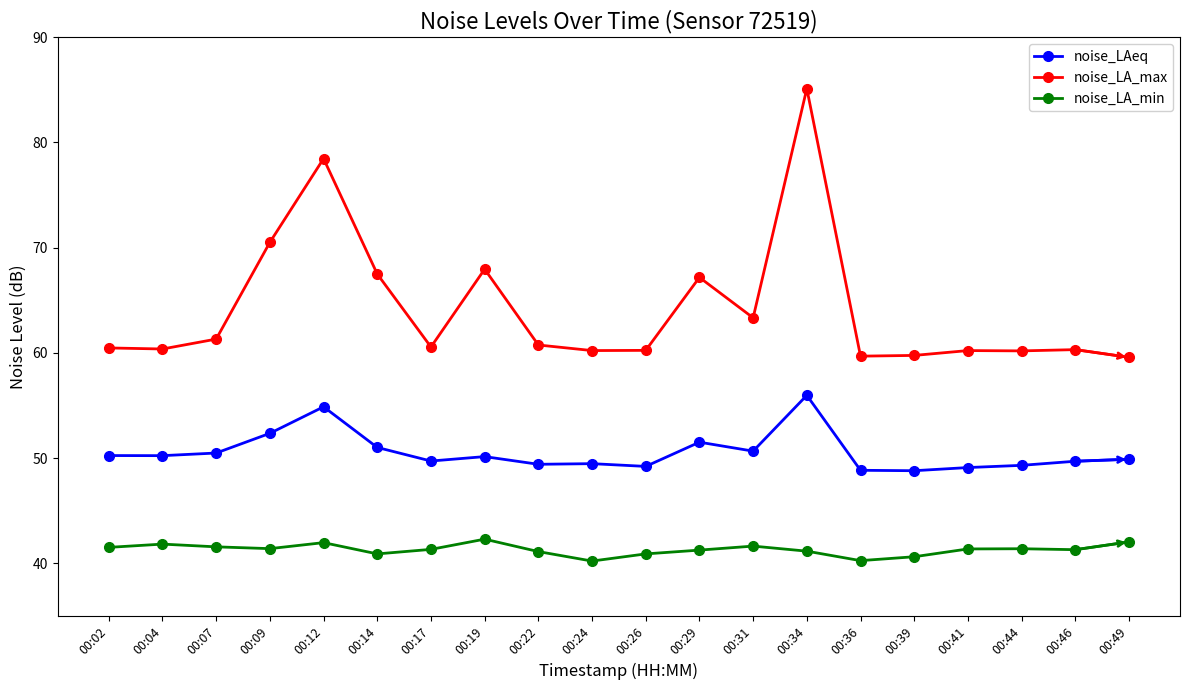

Count the number of categories in the chart.

20